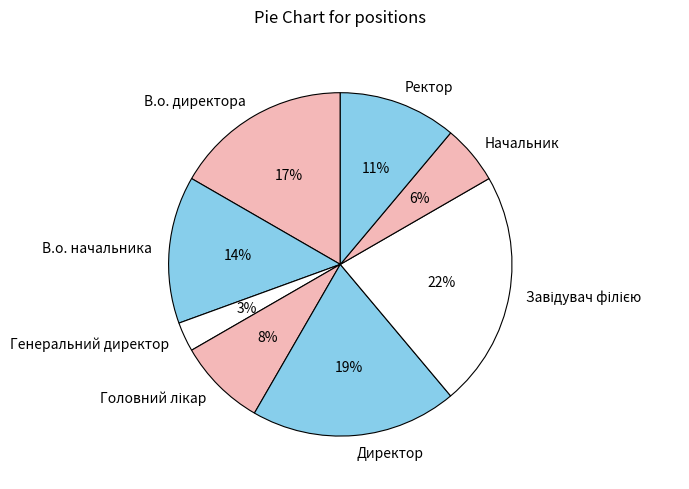

Is there any slice that represents more than half of the pie?

No